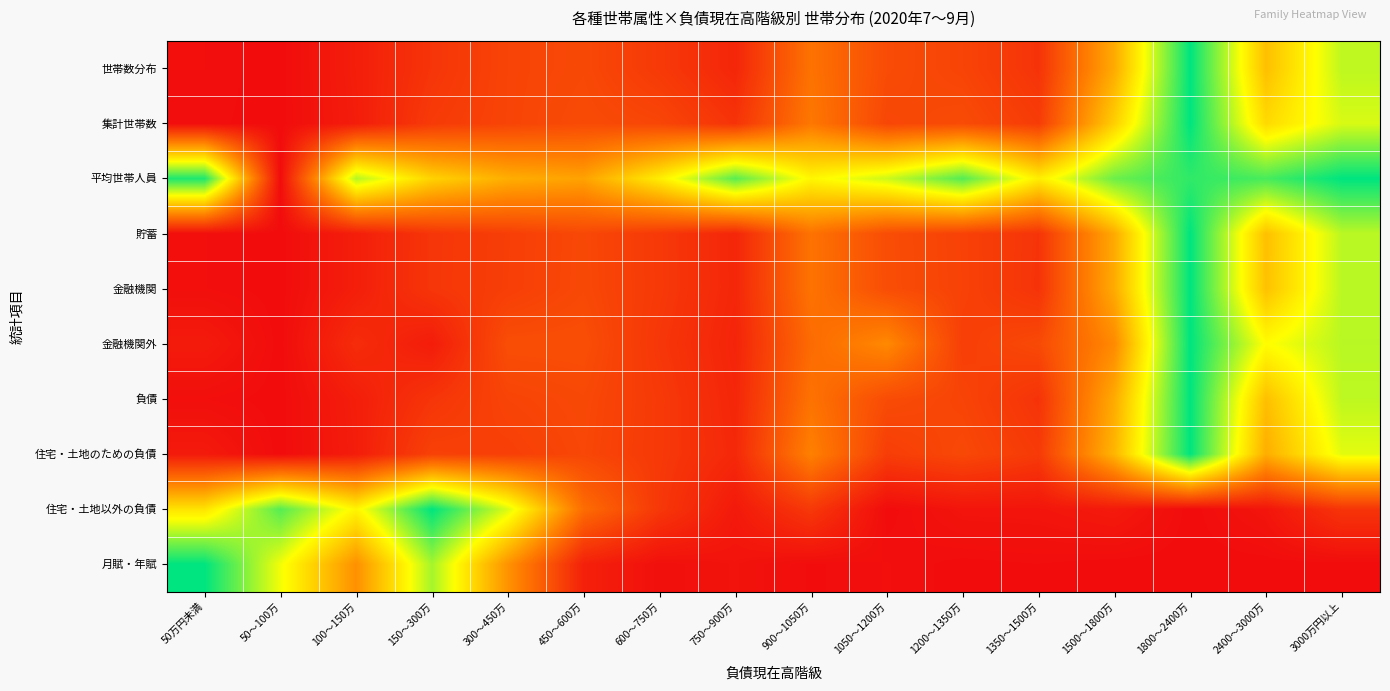

Which series changed the most between 1350～1500万 and 1800～2400万?

世帯数分布